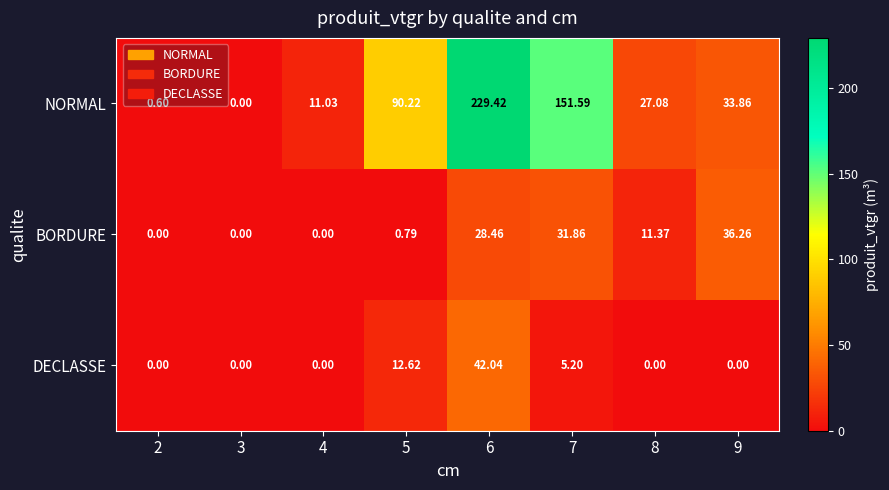

Count the number of categories in the chart.

8